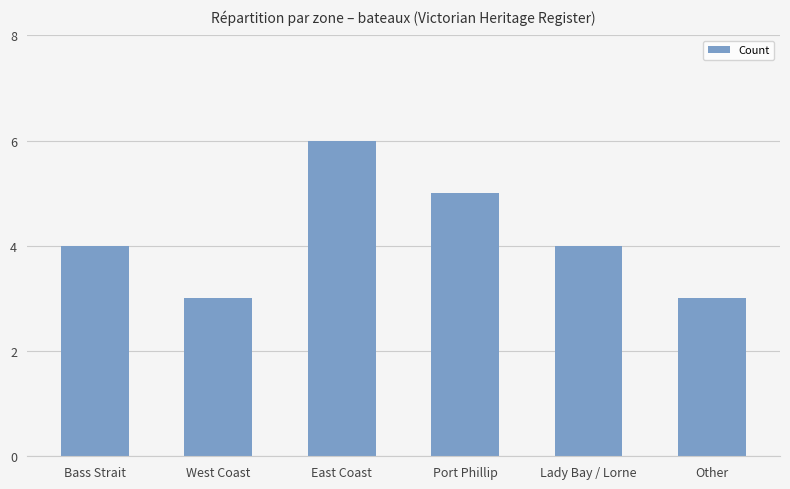

True or false: the data shows 7 at Lady Bay / Lorne.

False